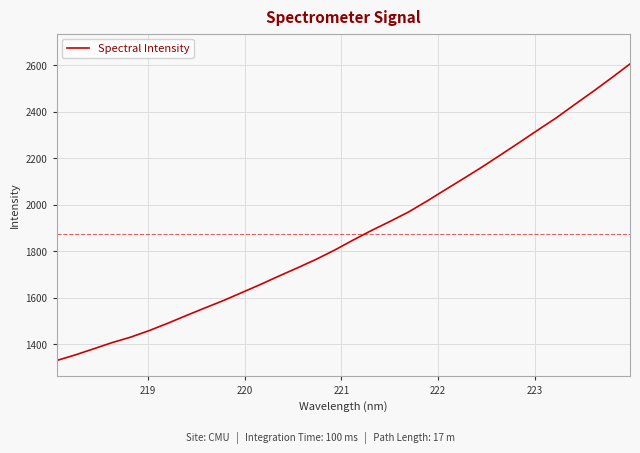

What is the difference between the maximum and second lowest values?

1252.7